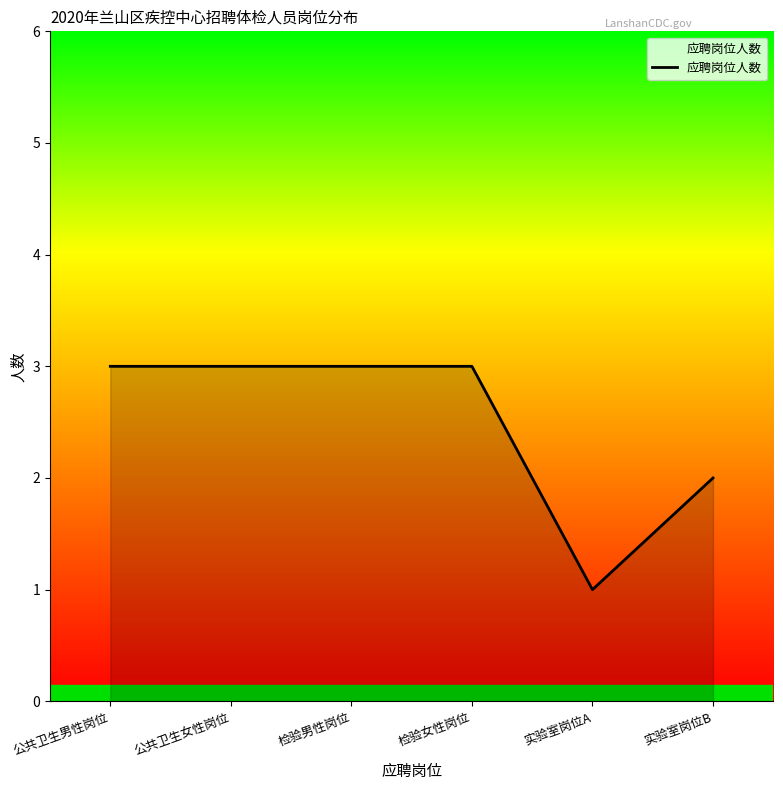

Count the values in the range 2 to 3.

5